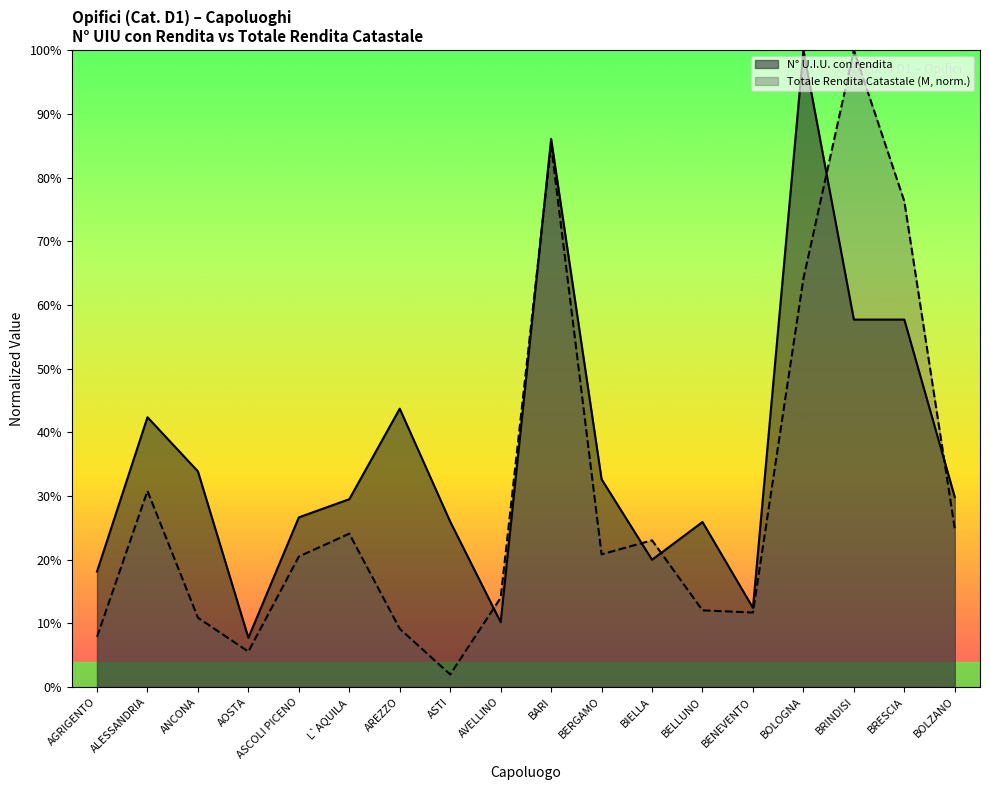

Does the chart have visible grid lines?

No